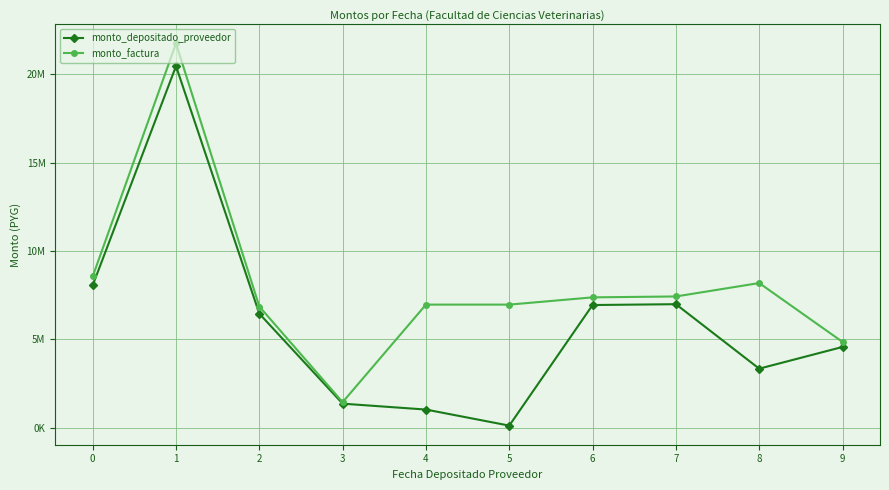

True or false: monto_depositado_proveedor and monto_factura cross at least once.

False